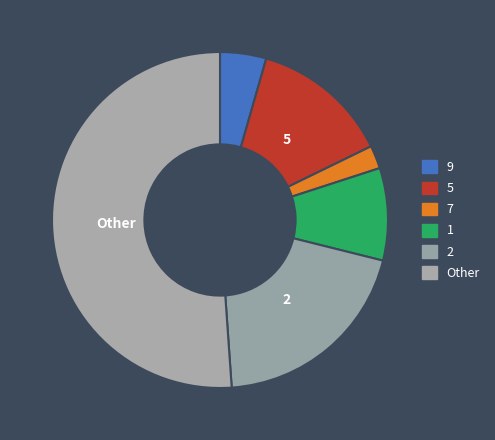

How many segments does this pie chart have?

6